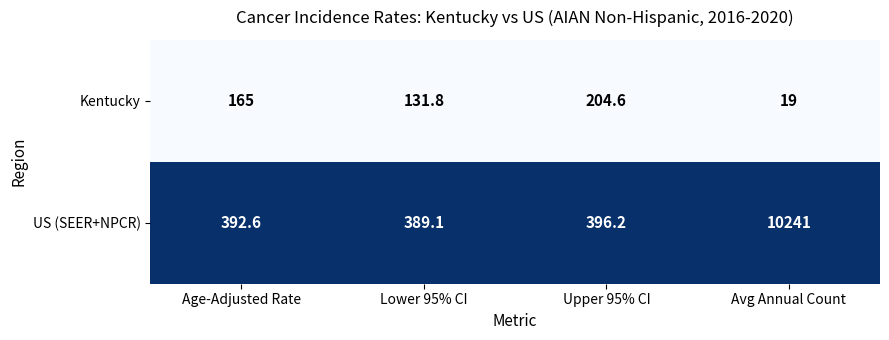

How many data points does each series have?

4